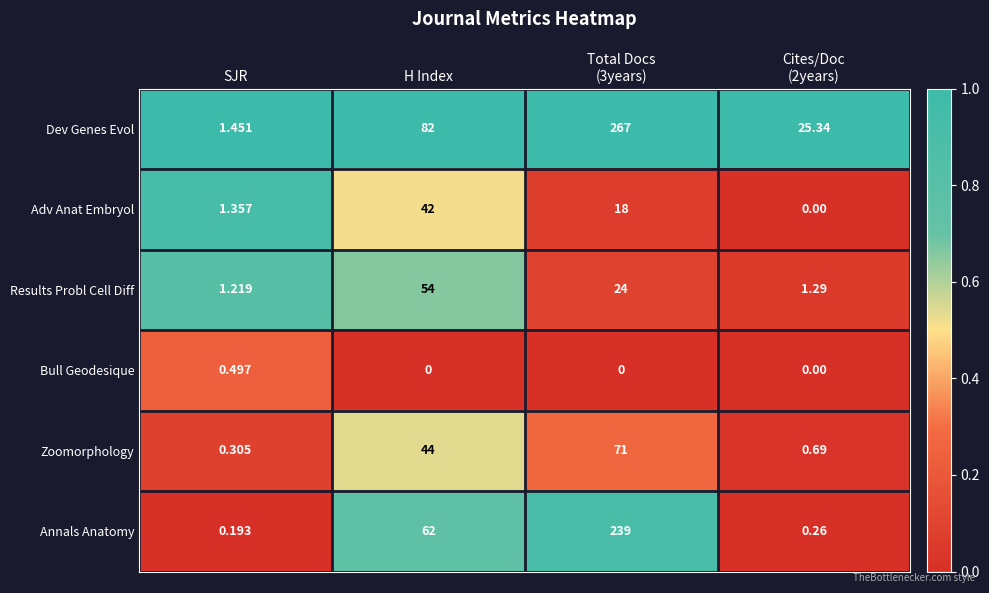

Which series has the largest range (max minus min)?

Dev Genes Evol